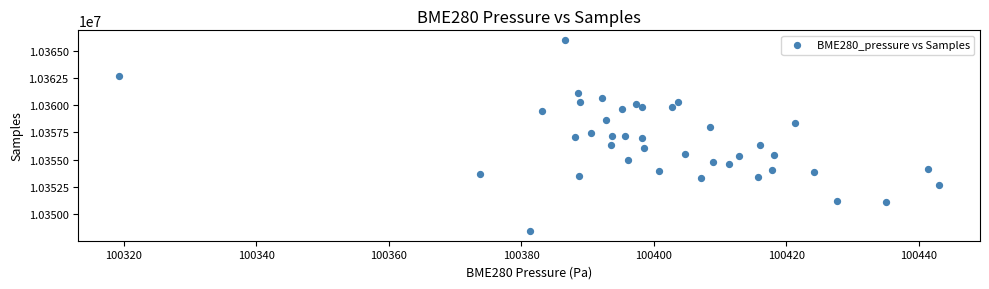

What is the range of Y values (max minus min)?

17648